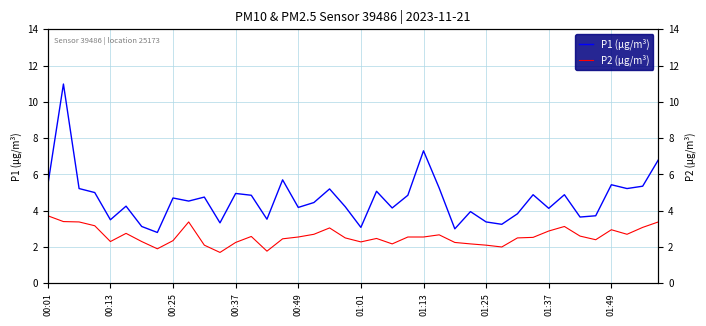

The P1 (µg/m³) series shows 5.0 at 00:37. True or false?

True